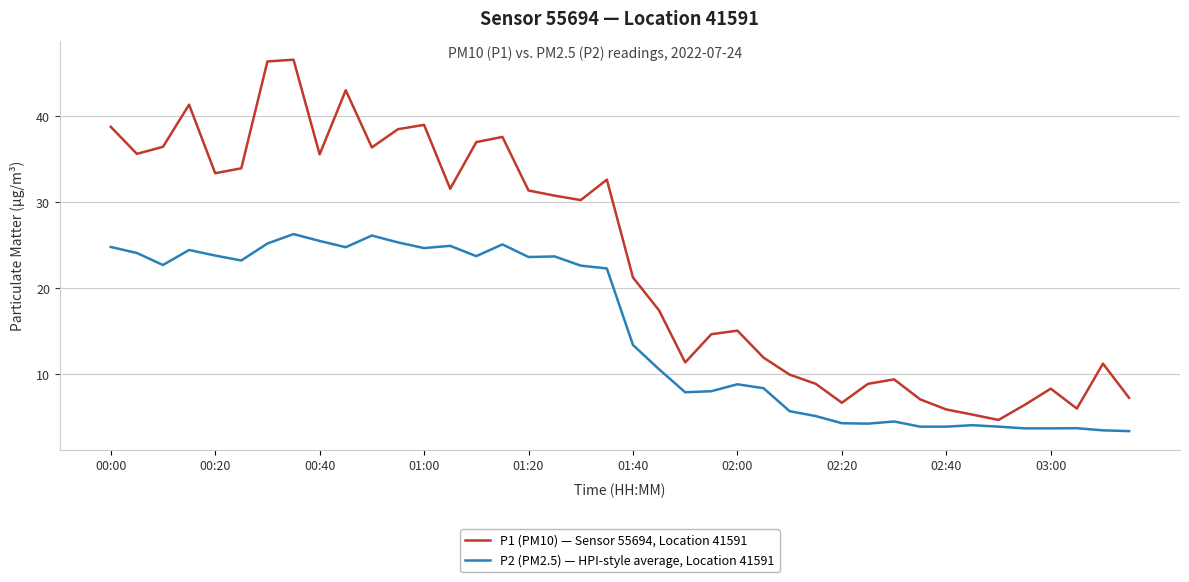

True or false: P2 (PM2.5) — HPI-style average, Location 41591 has more than 2 points higher than both neighbors.

True